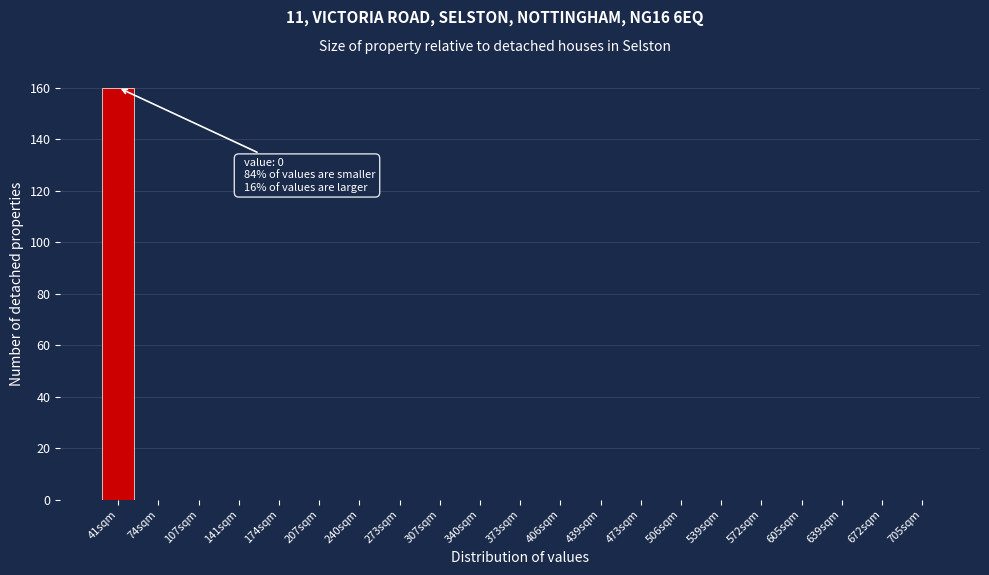

Reading left to right, extract all data points from this chart.

41sqm=160	74sqm=0	107sqm=0	141sqm=0	174sqm=0	207sqm=0	240sqm=0	273sqm=0	307sqm=0	340sqm=0	373sqm=0	406sqm=0	439sqm=0	473sqm=0	506sqm=0	539sqm=0	572sqm=0	605sqm=0	639sqm=0	672sqm=0	705sqm=0